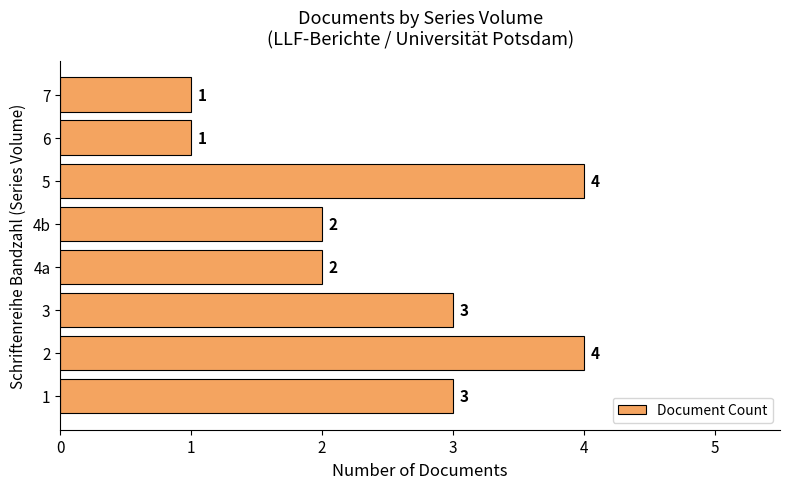

How many values are between 2 and 4?

6